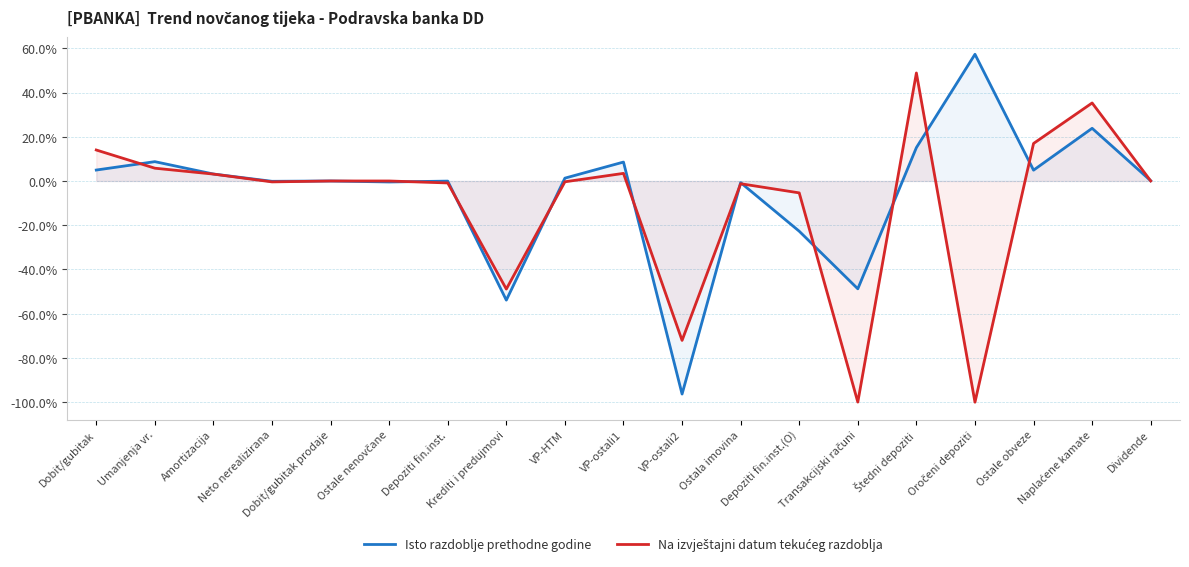

The value of Na izvještajni datum tekućeg razdoblja at Ostale nenovčane is -0.0. True or false?

False